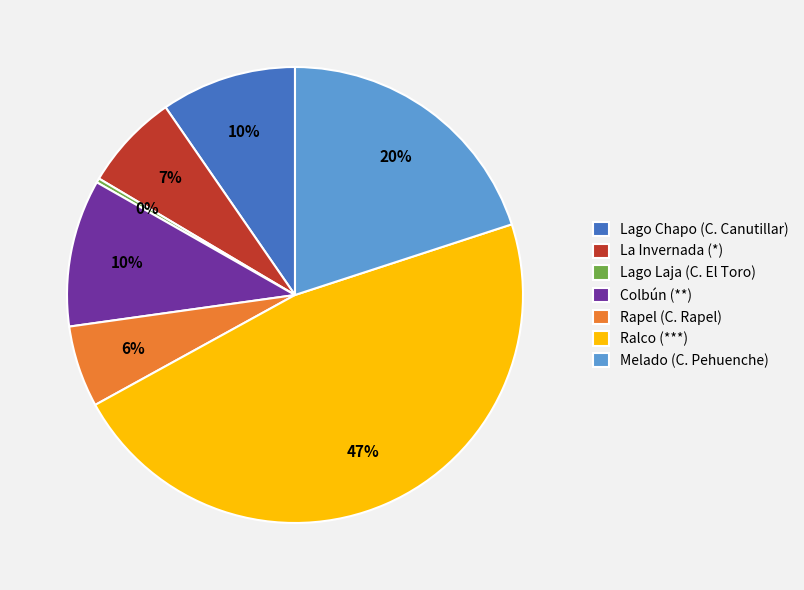

How many slices are in this pie chart?

7